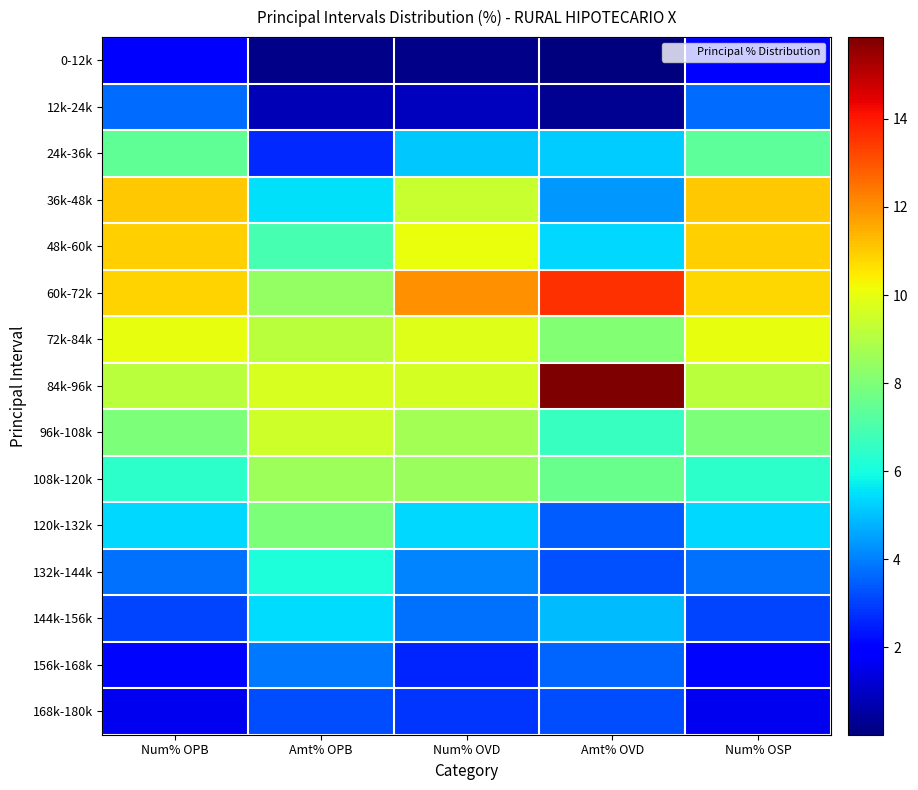

How many categories are shown in the chart?

5